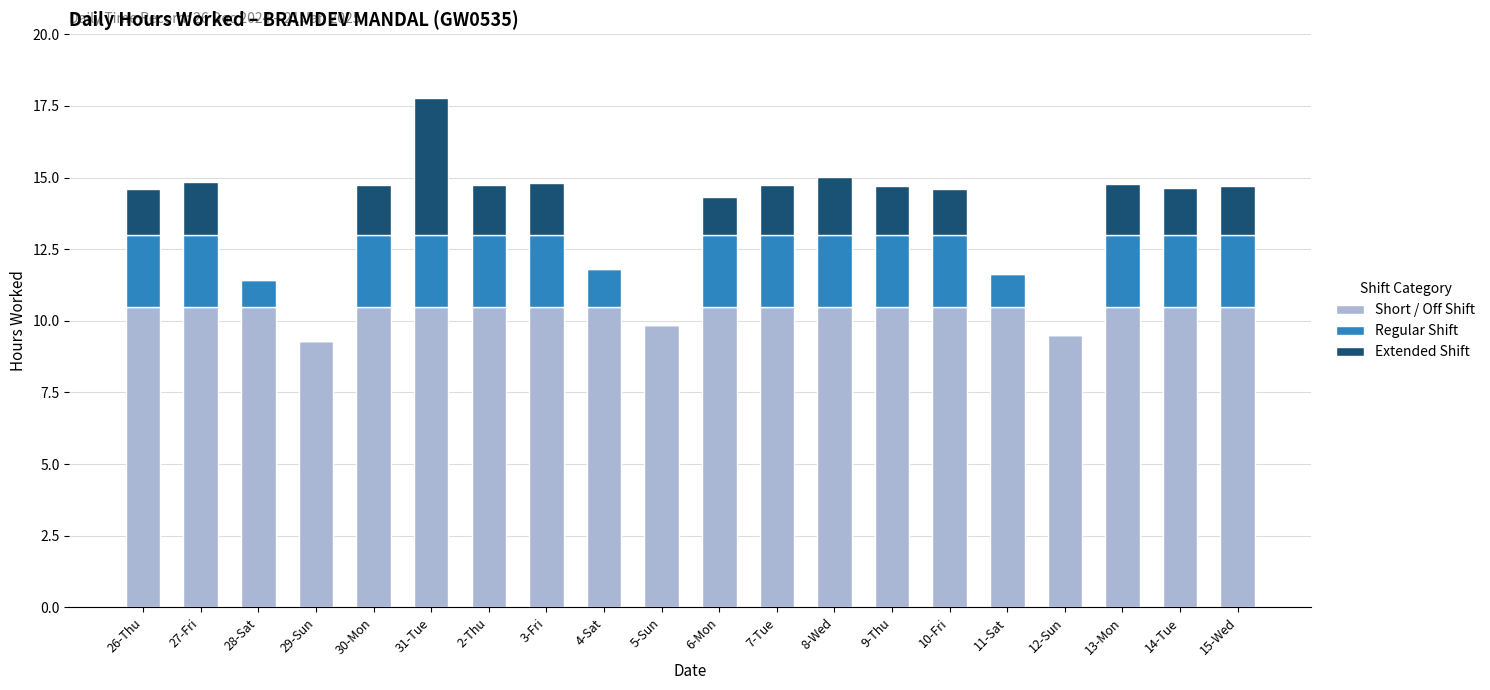

Count the number of data series in this chart.

3